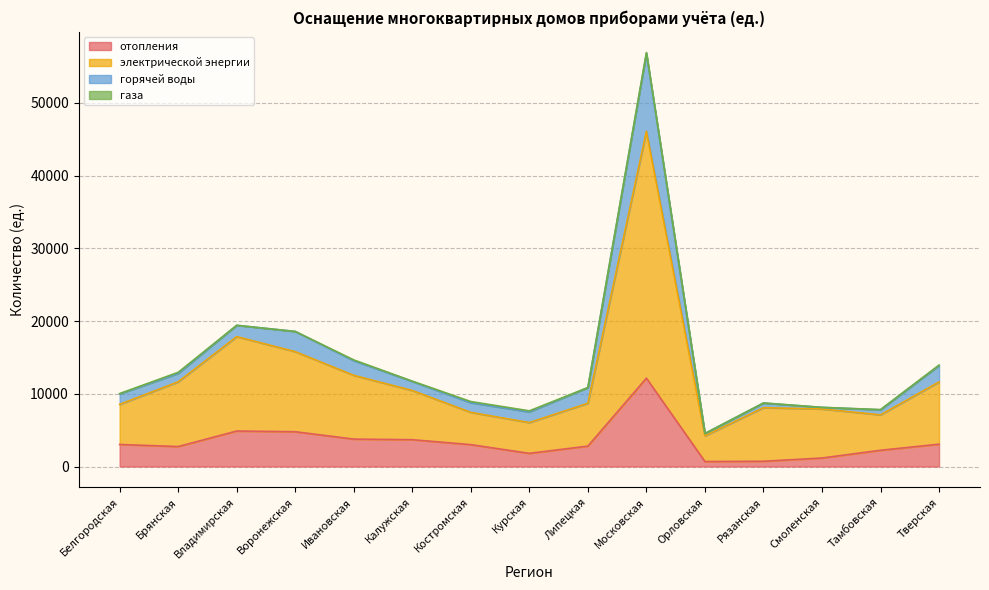

At which category is the sum across all series the highest?

Московская